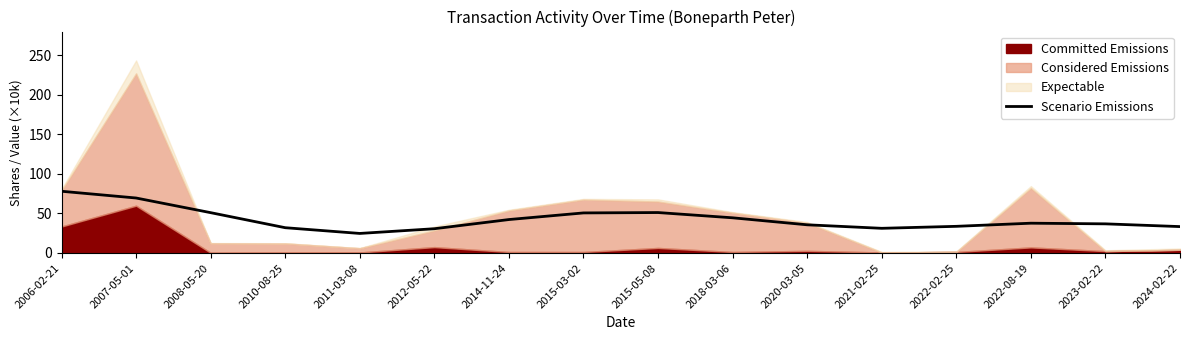

Is it true that the value at 2010-08-25 is 19.5?

False